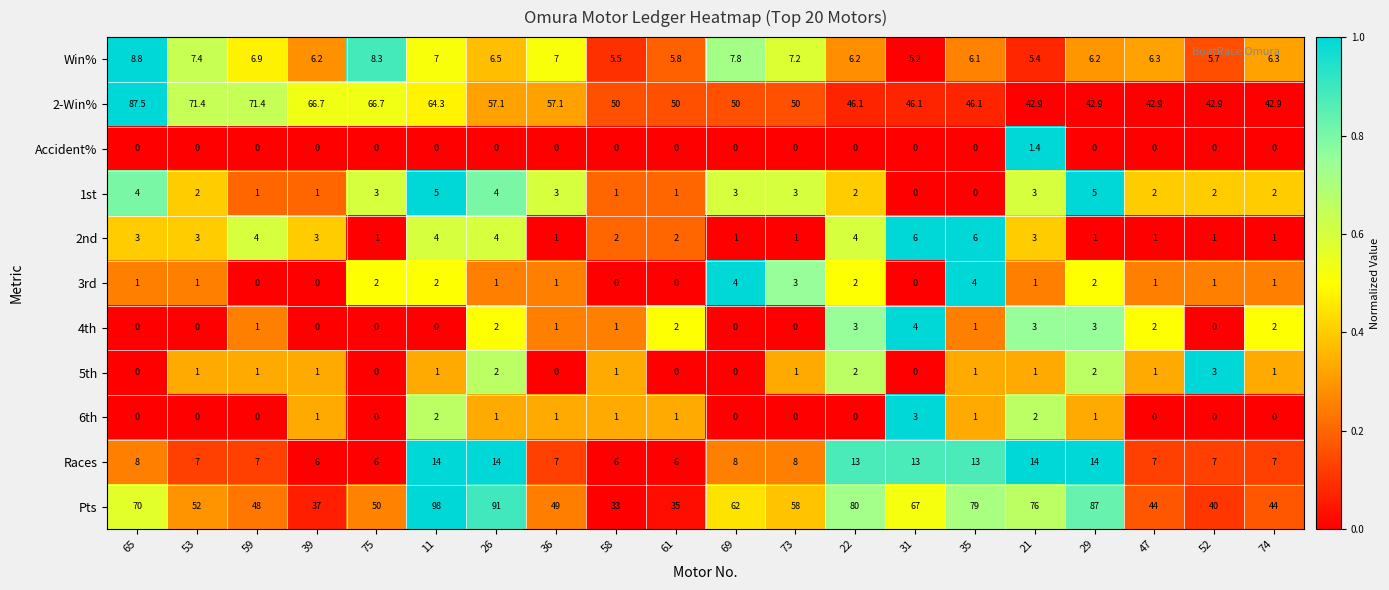

Which series has the widest spread of values?

Pts